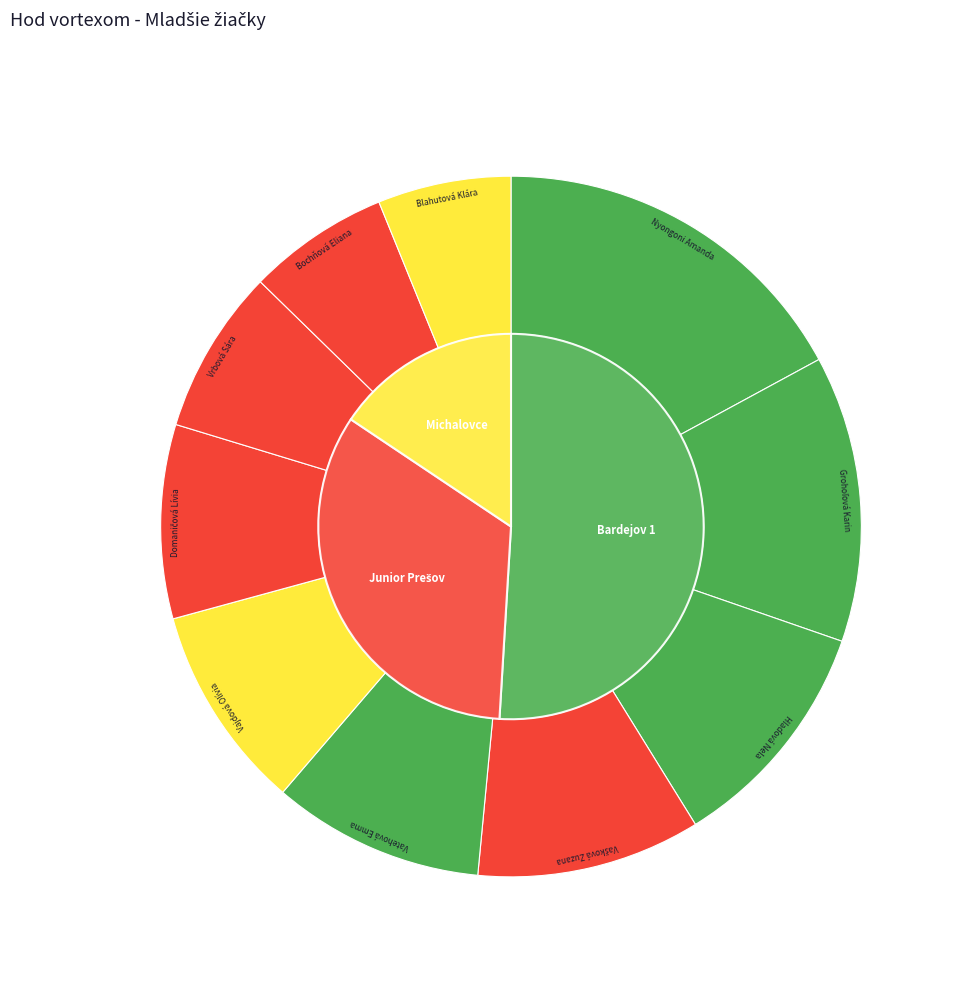

Do Hlaďová Nela and Nyongoni Amanda together represent more than half of the pie?

No